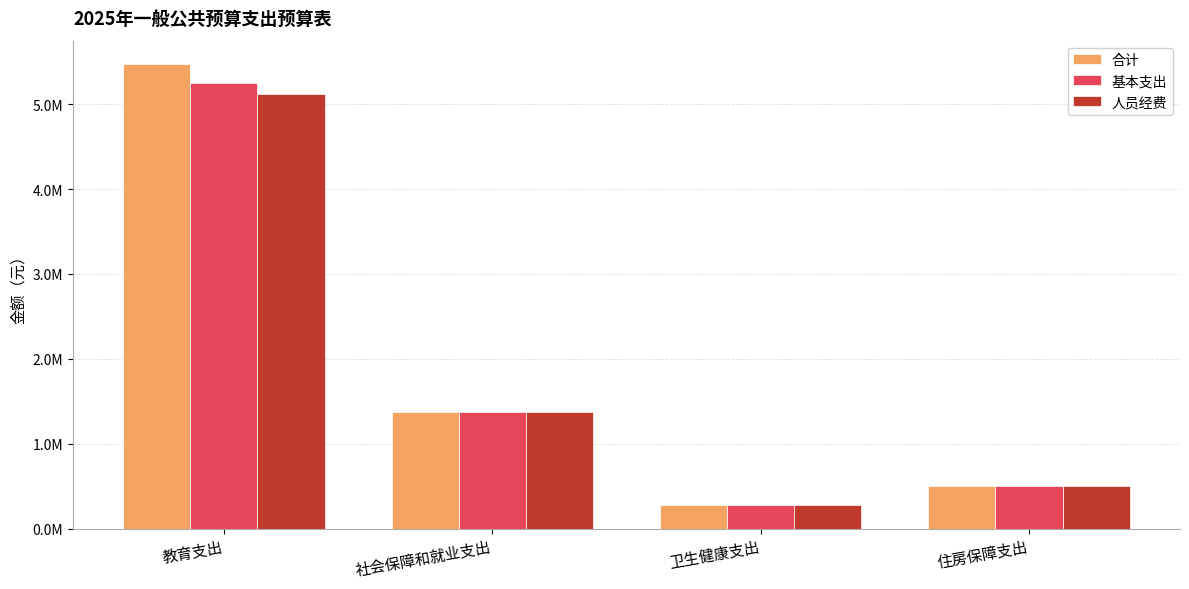

What are all the series names shown in the legend?

合计, 基本支出, 人员经费